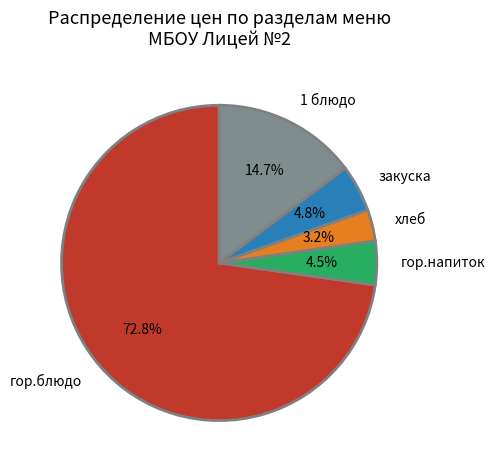

How many segments does this pie chart have?

5